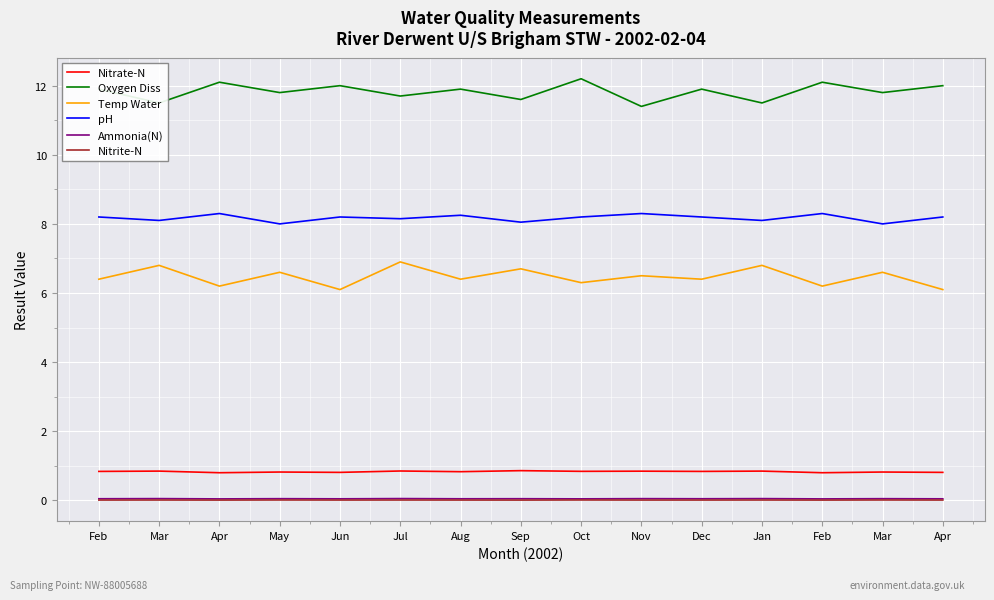

Count the number of categories in the chart.

15